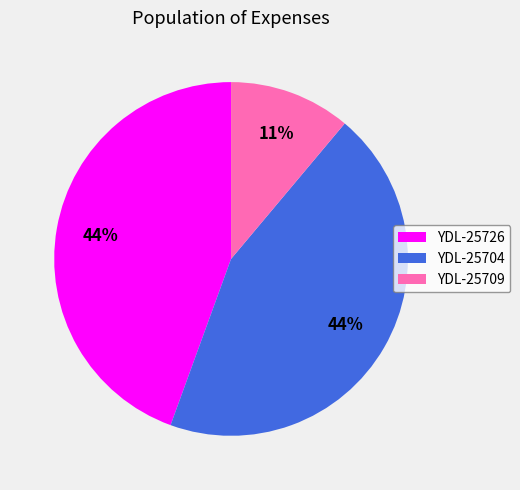

Which has a higher value, YDL-25709 or YDL-25704?

YDL-25704